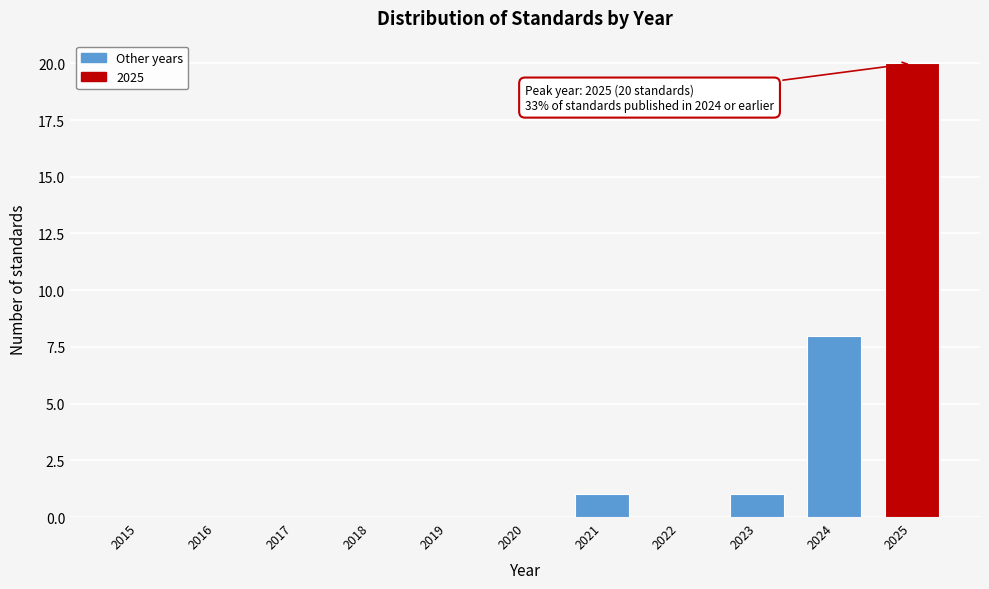

Reading left to right, extract all data points from this chart.

2015=0	2016=0	2017=0	2018=0	2019=0	2020=0	2021=1	2022=0	2023=1	2024=8	2025=20